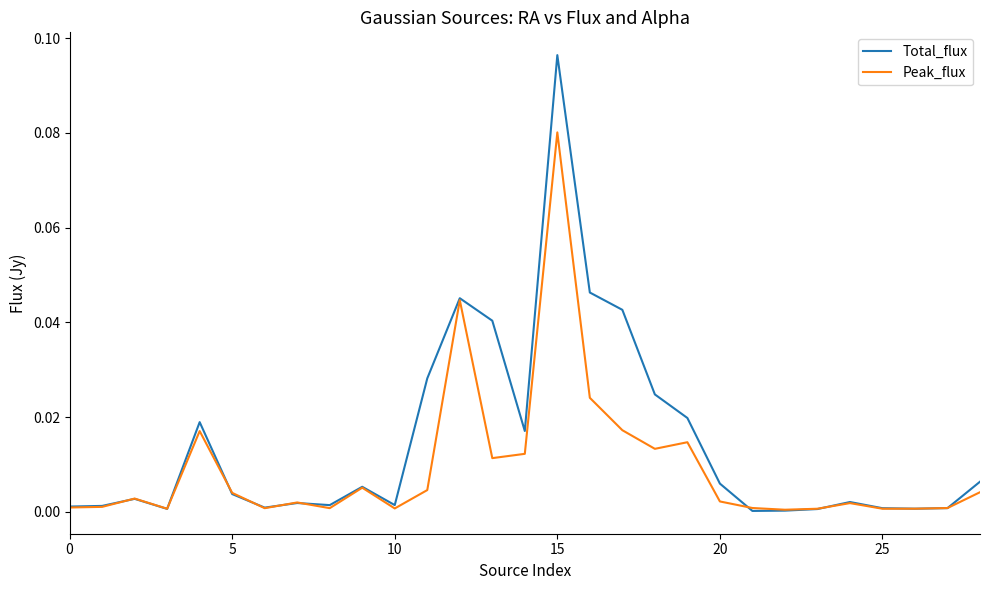

Which series ends up on top after the final intersection of Peak_flux and Total_flux?

Total_flux